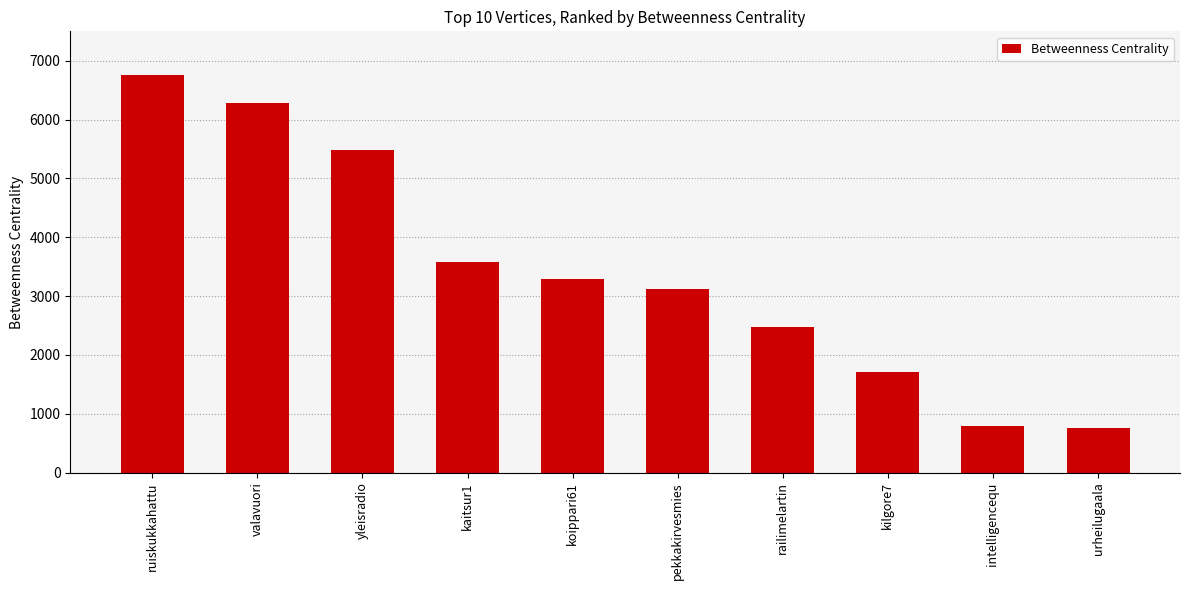

How many values are below 3298?

5